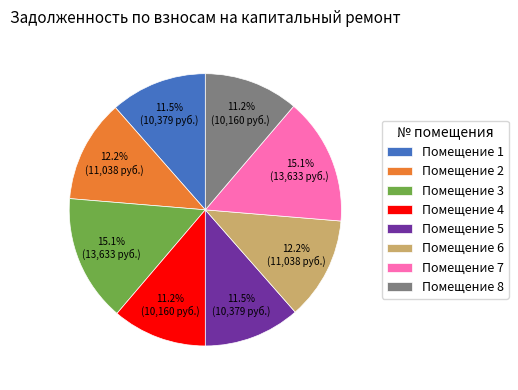

What percentage is NOT represented by Помещение 2?

87.8%